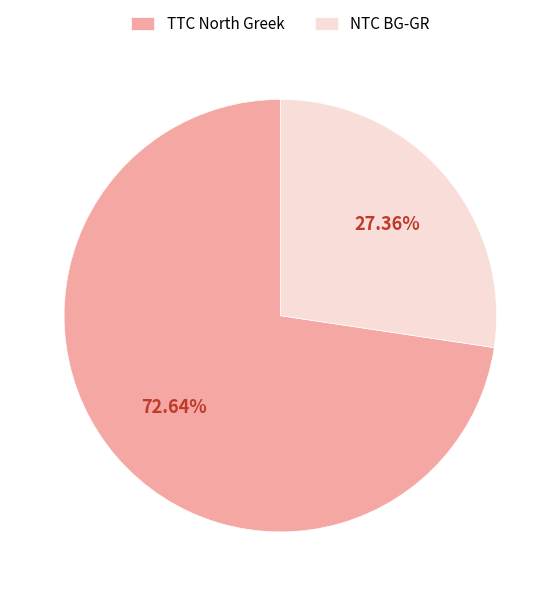

Between NTC BG-GR and TTC North Greek, which is larger?

TTC North Greek